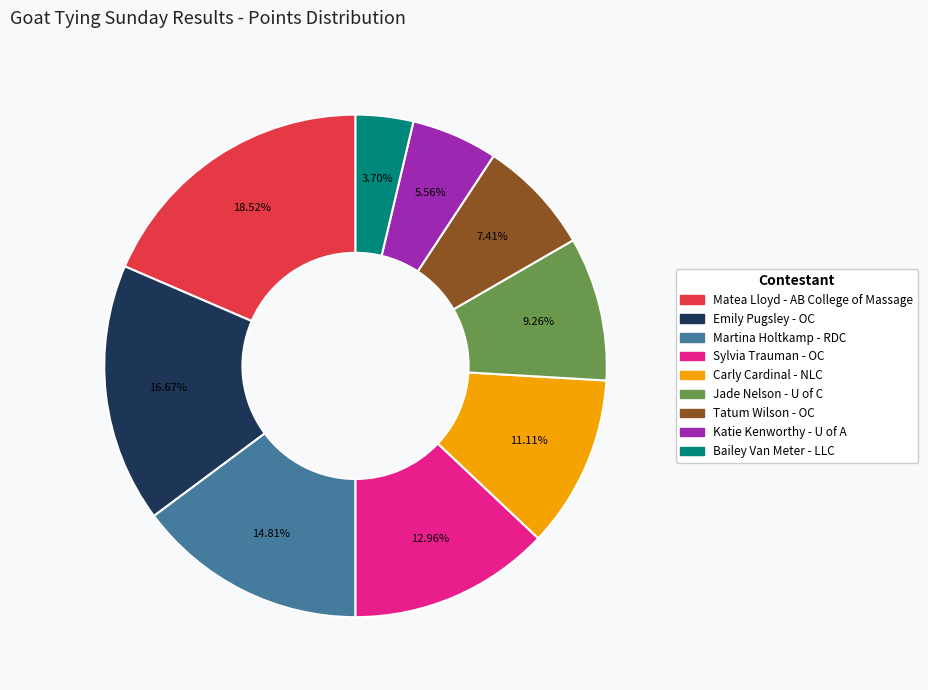

Which category has the biggest portion of the pie?

Matea Lloyd - AB College of Massage